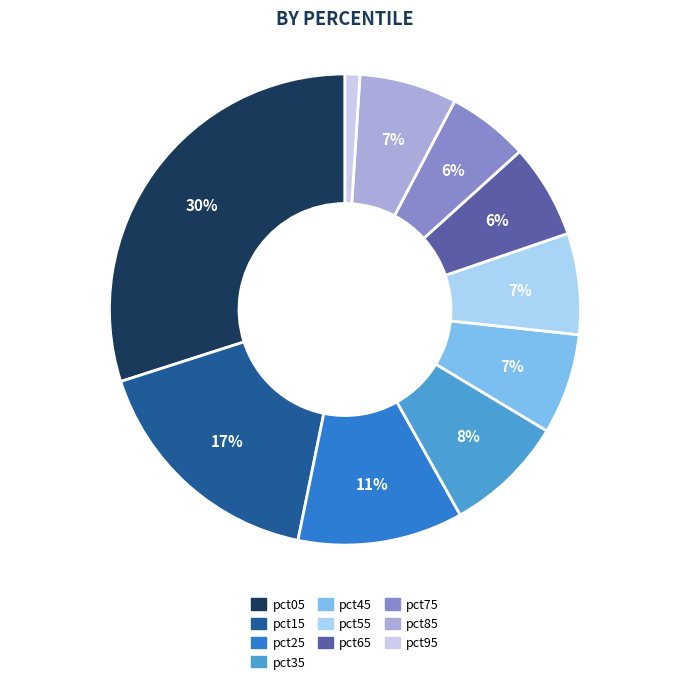

Is pct85 the majority of the pie?

No